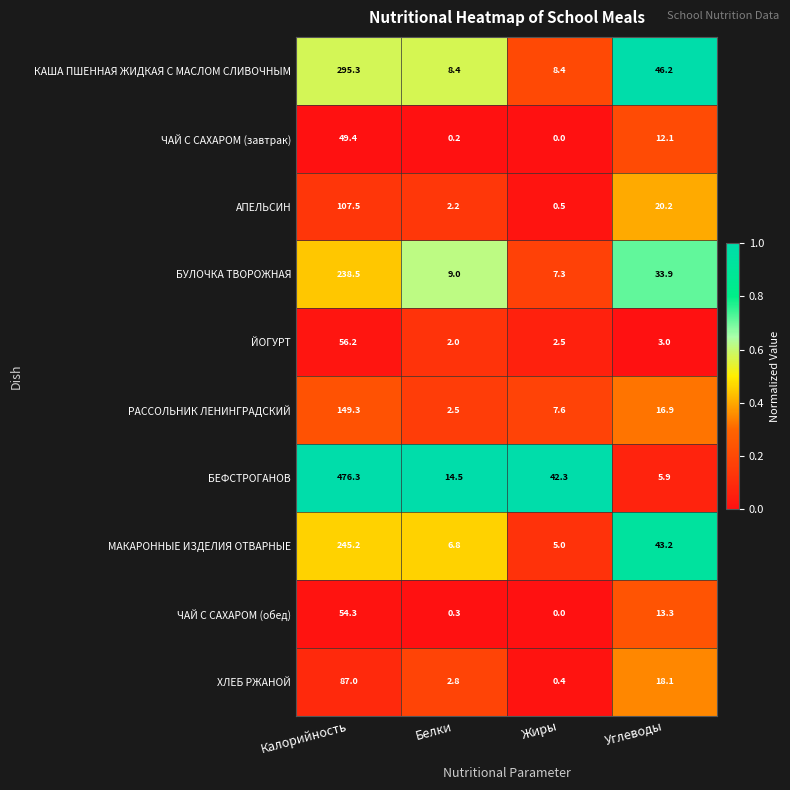

How many distinct data groups are displayed?

10